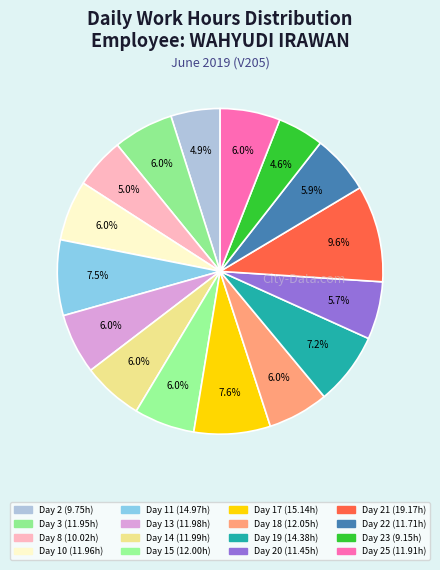

How many slices are in this pie chart?

16